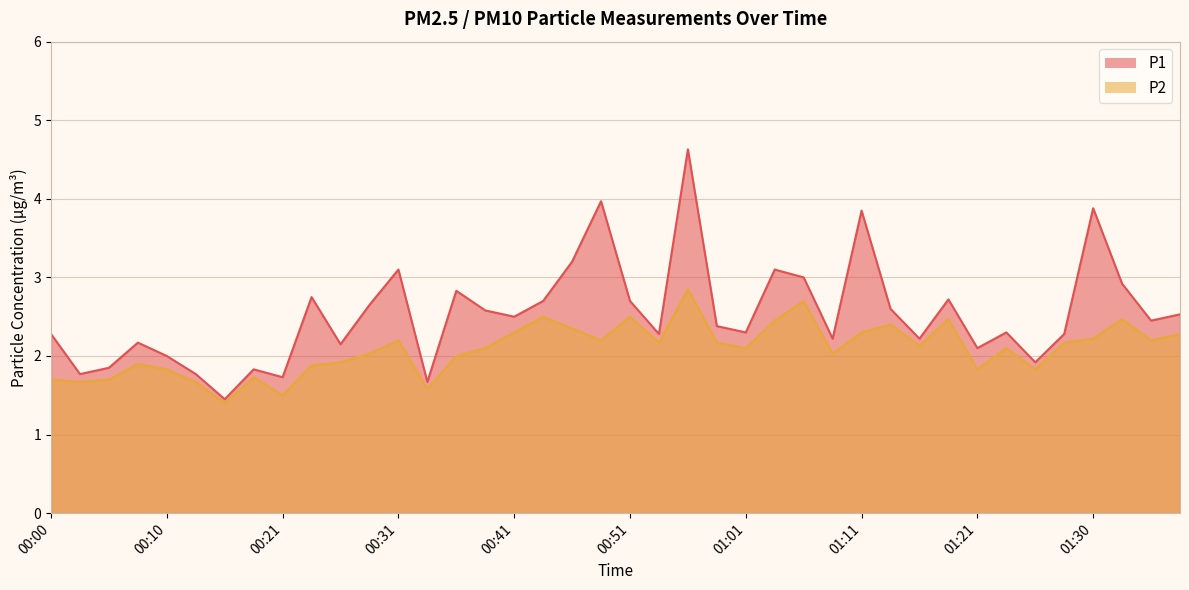

At 00:38, list the series in order from largest to smallest.

P1, P2